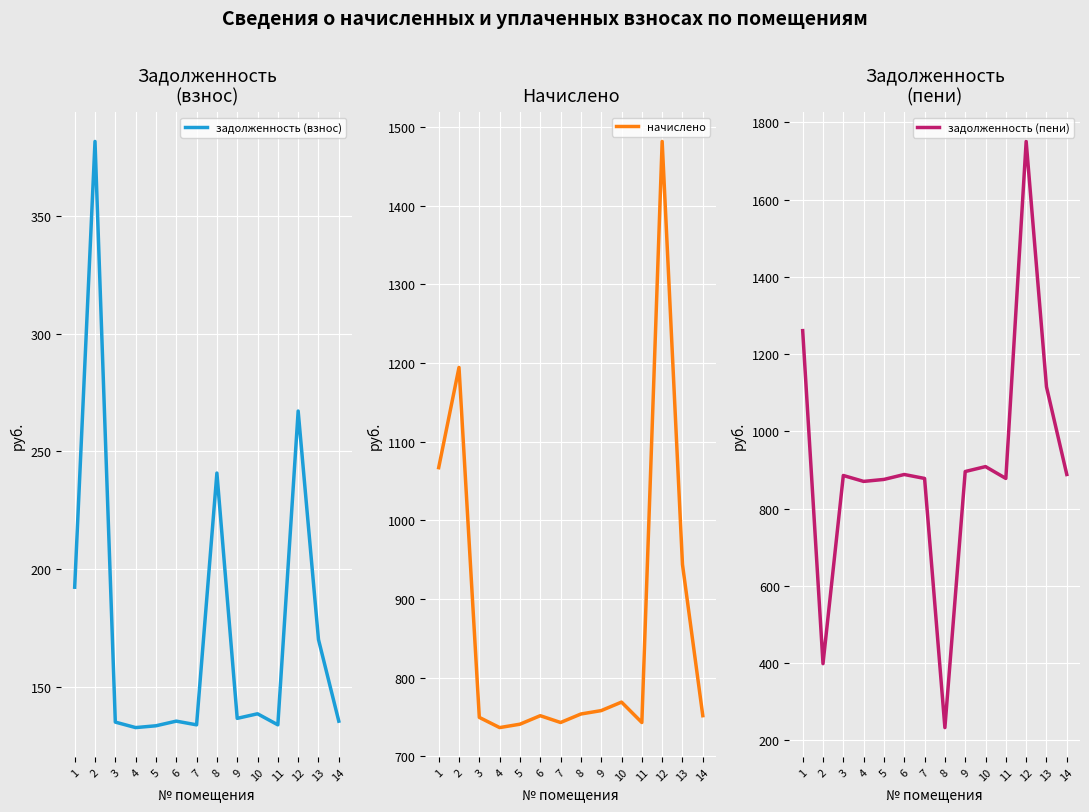

Count the number of categories in the chart.

14